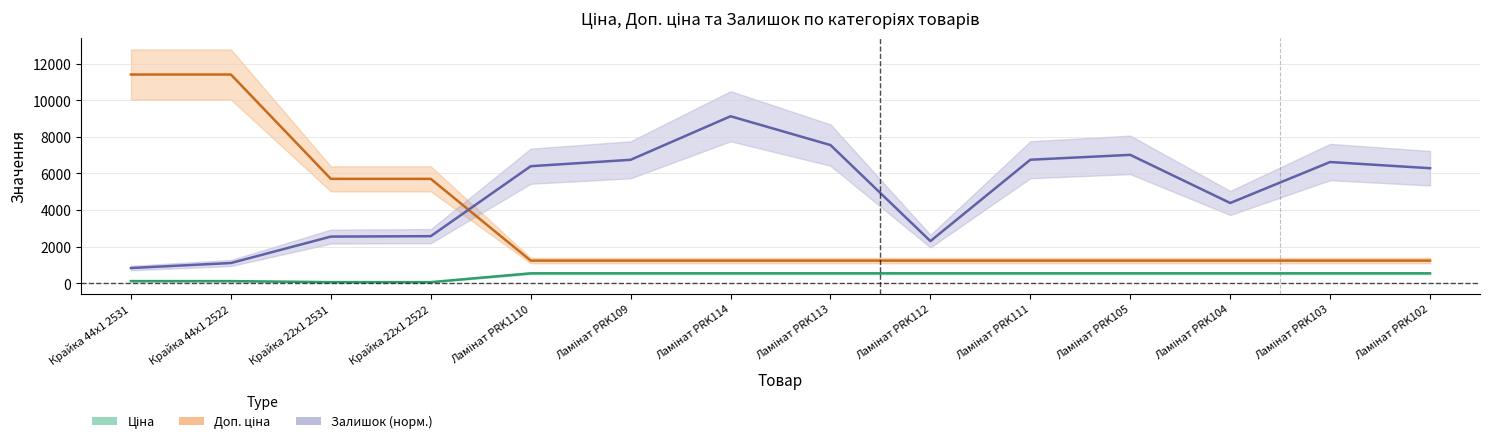

Reading left to right, extract all data points from this chart.

Ціна: Крайка 44x1 2531=114.1	Крайка 44x1 2522=114.1	Крайка 22x1 2531=57.0	Крайка 22x1 2522=57.0	Ламінат PRK1110=539.0	Ламінат PRK109=539.0	Ламінат PRK114=539.0	Ламінат PRK113=539.0	Ламінат PRK112=539.0	Ламінат PRK111=539.0	Ламінат PRK105=539.0	Ламінат PRK104=539.0	Ламінат PRK103=539.0	Ламінат PRK102=539.0
Доп. ціна: Крайка 44x1 2531=11410.0	Крайка 44x1 2522=11410.0	Крайка 22x1 2531=5705.0	Крайка 22x1 2522=5705.0	Ламінат PRK1110=1235.4	Ламінат PRK109=1235.4	Ламінат PRK114=1235.4	Ламінат PRK113=1235.4	Ламінат PRK112=1235.4	Ламінат PRK111=1235.4	Ламінат PRK105=1235.4	Ламінат PRK104=1235.4	Ламінат PRK103=1235.4	Ламінат PRK102=1235.4
Залишок: Крайка 44x1 2531=829.1	Крайка 44x1 2522=1103.0	Крайка 22x1 2531=2548.2	Крайка 22x1 2522=2571.1	Ламінат PRK1110=6397.2	Ламінат PRK109=6747.1	Ламінат PRK114=9128.0	Ламінат PRK113=7553.4	Ламінат PRK112=2301.0	Ламінат PRK111=6750.9	Ламінат PRK105=7017.2	Ламінат PRK104=4385.2	Ламінат PRK103=6625.4	Ламінат PRK102=6286.9